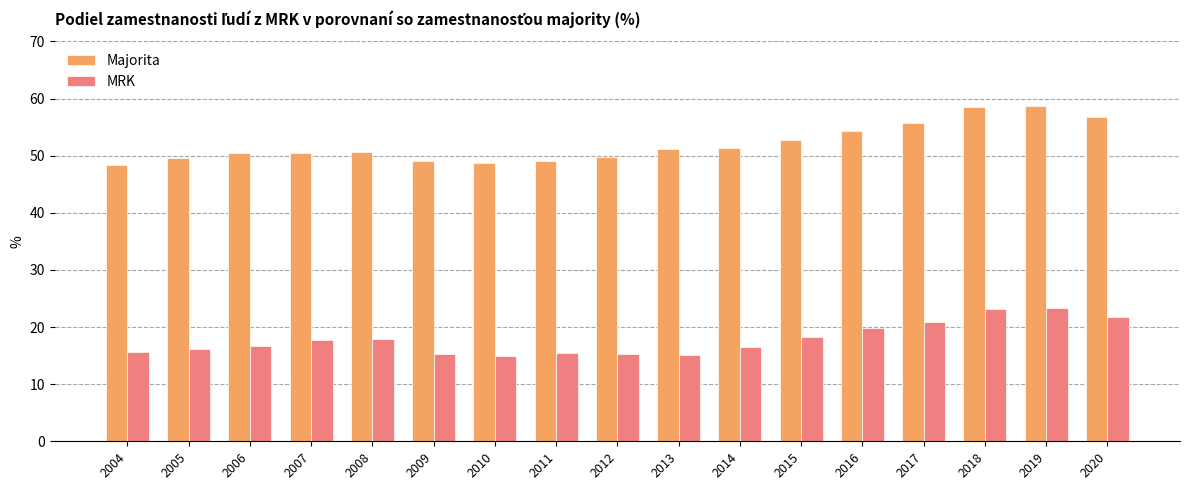

Does the chart contain any negative values?

No